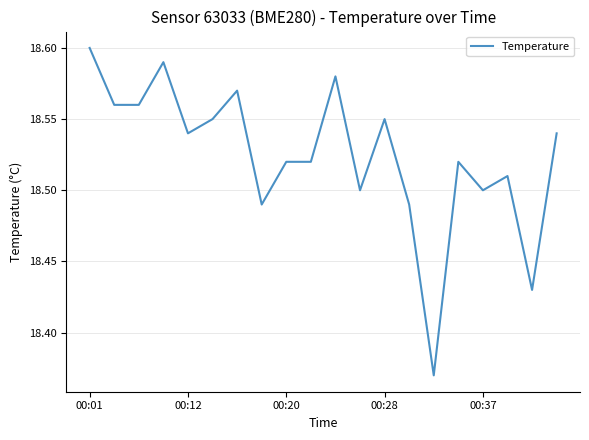

How many lines are shown in the chart?

1